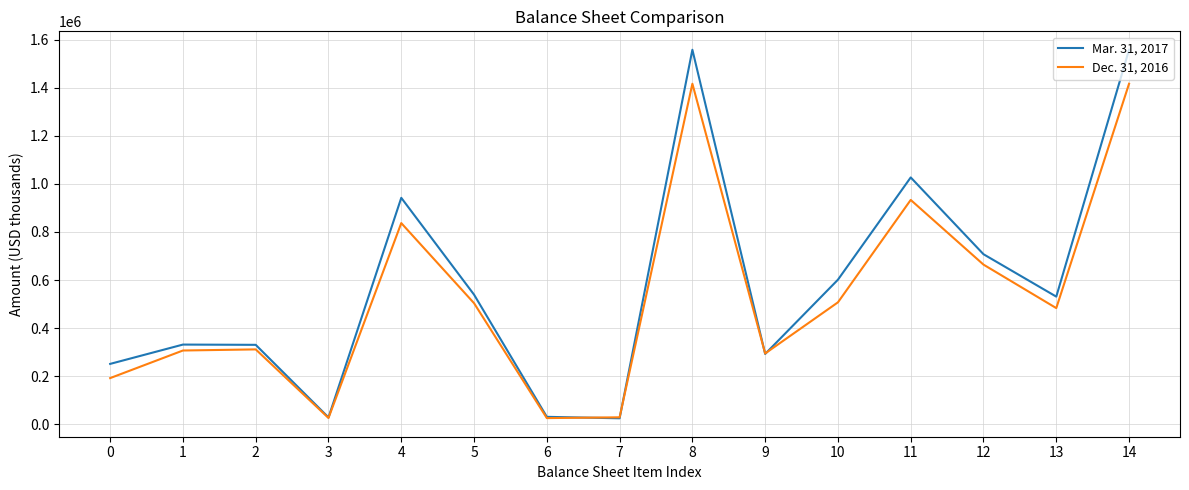

At 5, list the series in order from largest to smallest.

Mar. 31, 2017, Dec. 31, 2016